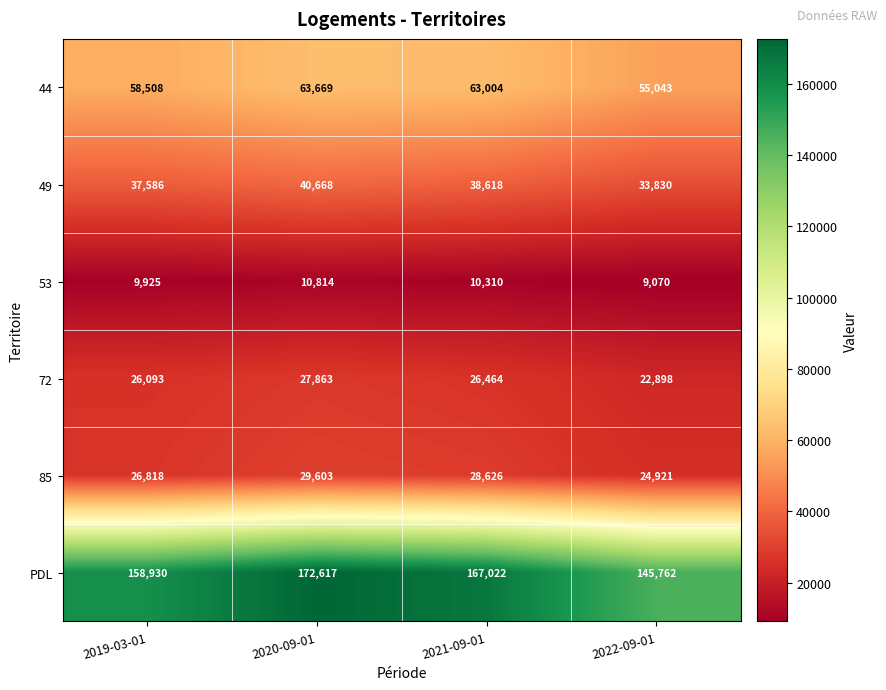

Reading right to left, extract all data points from this chart.

44: 55043	63004	63669	58508
49: 33830	38618	40668	37586
53: 9070	10310	10814	9925
72: 22898	26464	27863	26093
85: 24921	28626	29603	26818
PDL: 145762	167022	172617	158930